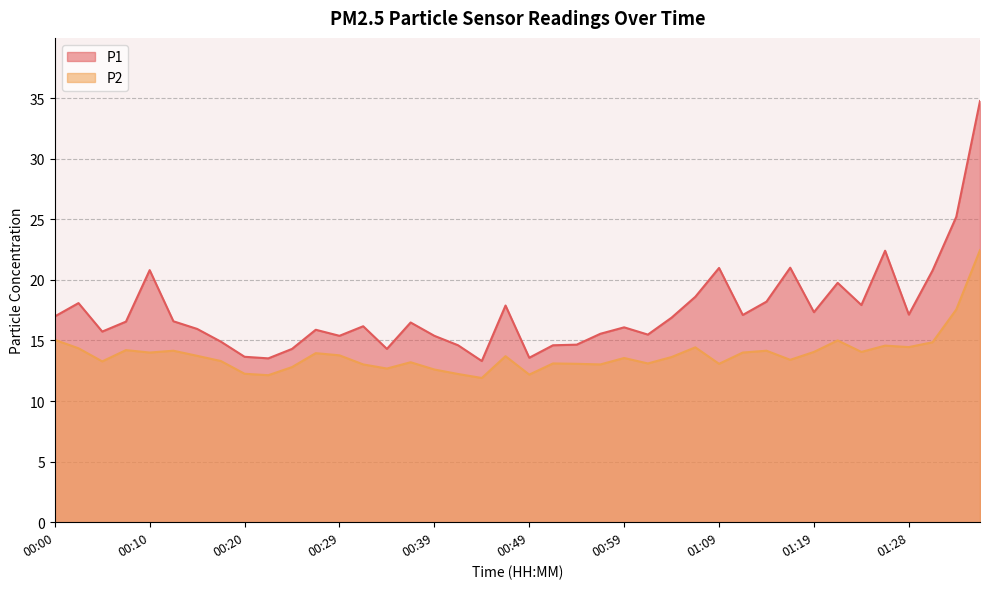

The value of P2 at 01:06 is 14.4. True or false?

True